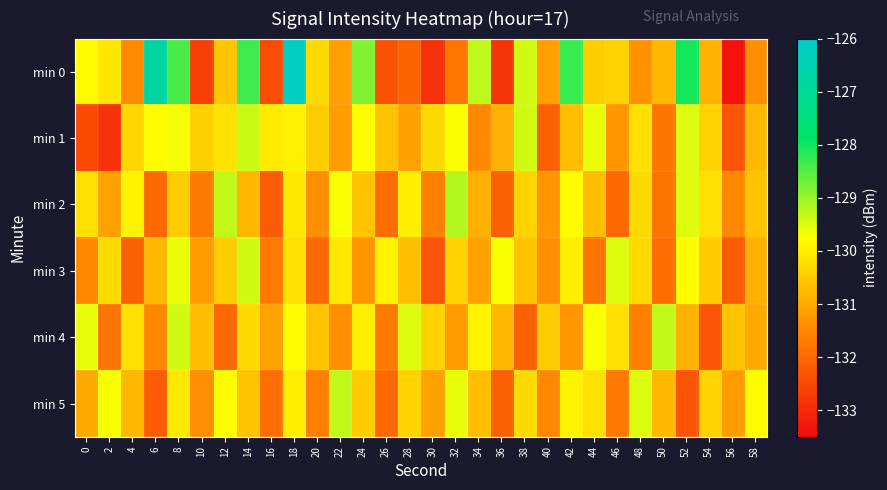

Reading left to right, extract all data points from this chart.

min 0: 0=-129.8	2=-130.1	4=-131.5	6=-126.8	8=-128.4	10=-132.6	12=-130.6	14=-128.3	16=-132.4	18=-126.3	20=-130.3	22=-131.1	24=-128.8	26=-132.3	28=-132.1	30=-132.9	32=-131.8	34=-129.3	36=-132.8	38=-129.4	40=-131.1	42=-128.3	44=-130.5	46=-130.4	48=-131.3	50=-130.8	52=-128.0	54=-130.9	56=-133.4	58=-131.4
min 1: 0=-132.5	2=-132.9	4=-130.4	6=-129.8	8=-129.7	10=-130.4	12=-130.2	14=-129.4	16=-130.1	18=-130.0	20=-130.5	22=-131.2	24=-129.8	26=-130.6	28=-131.1	30=-130.3	32=-129.7	34=-131.5	36=-130.9	38=-129.4	40=-132.1	42=-130.7	44=-129.6	46=-131.3	48=-130.2	50=-131.8	52=-129.5	54=-130.4	56=-132.3	58=-130.8
min 2: 0=-130.2	2=-131.1	4=-129.9	6=-132.0	8=-130.5	10=-131.7	12=-129.3	14=-130.8	16=-132.2	18=-130.1	20=-131.4	22=-129.7	24=-130.6	26=-131.9	28=-130.0	30=-131.6	32=-129.2	34=-130.9	36=-132.1	38=-130.4	40=-131.3	42=-129.8	44=-130.7	46=-132.0	48=-130.3	50=-131.8	52=-129.5	54=-130.2	56=-131.5	58=-130.6
min 3: 0=-131.5	2=-130.3	4=-132.1	6=-130.8	8=-129.6	10=-131.2	12=-130.5	14=-129.4	16=-131.7	18=-130.2	20=-132.0	22=-130.1	24=-131.3	26=-129.9	28=-130.7	30=-132.3	32=-130.4	34=-131.1	36=-129.7	38=-130.6	40=-131.4	42=-130.0	44=-131.8	46=-129.5	48=-130.3	50=-131.9	52=-129.8	54=-130.5	56=-132.2	58=-130.9
min 4: 0=-129.6	2=-131.8	4=-130.2	6=-131.5	8=-129.4	10=-130.7	12=-132.0	14=-130.3	16=-131.1	18=-129.8	20=-130.6	22=-131.4	24=-130.0	26=-131.7	28=-129.5	30=-130.4	32=-131.2	34=-129.9	36=-130.8	38=-132.1	40=-130.5	42=-131.3	44=-129.7	46=-130.2	48=-131.6	50=-129.3	52=-130.9	54=-132.3	56=-130.6	58=-131.0
min 5: 0=-131.0	2=-129.7	4=-130.8	6=-132.2	8=-130.1	10=-131.4	12=-129.8	14=-130.6	16=-131.9	18=-130.0	20=-131.6	22=-129.3	24=-130.5	26=-132.0	28=-130.4	30=-131.1	32=-129.6	34=-130.7	36=-132.1	38=-130.3	40=-131.5	42=-129.9	44=-130.2	46=-131.7	48=-129.5	50=-130.8	52=-132.3	54=-130.4	56=-131.2	58=-129.8